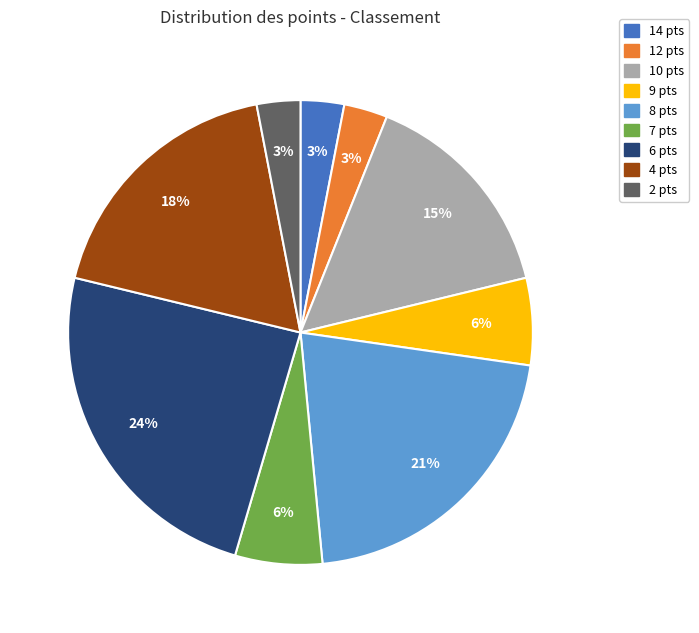

How many segments does this pie chart have?

9